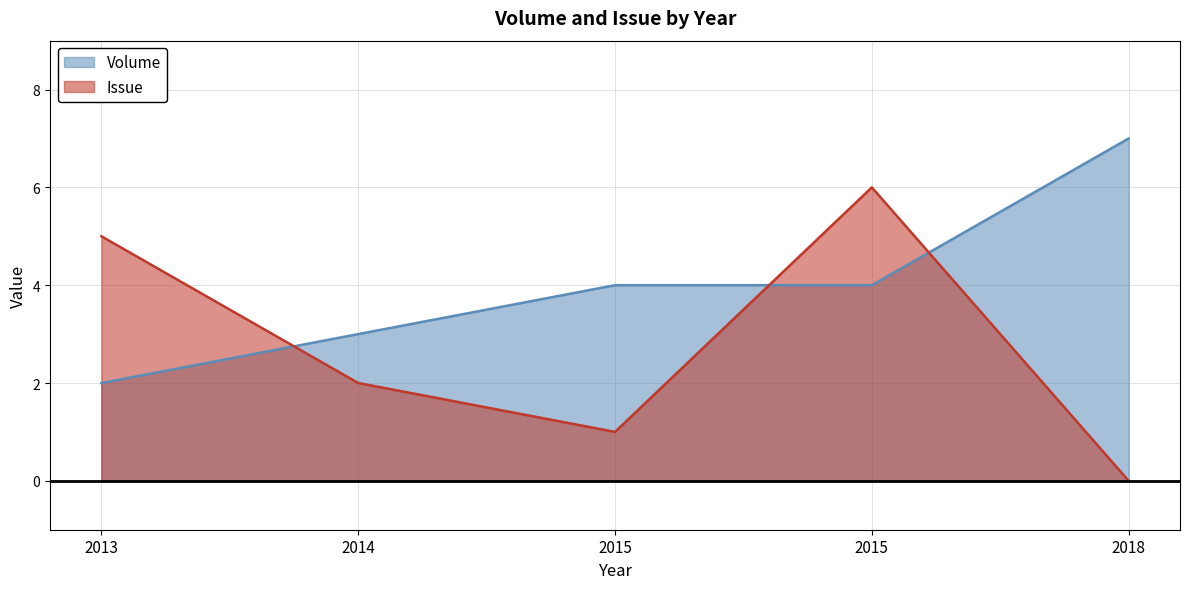

What value does the Issue series have at 2014?

2